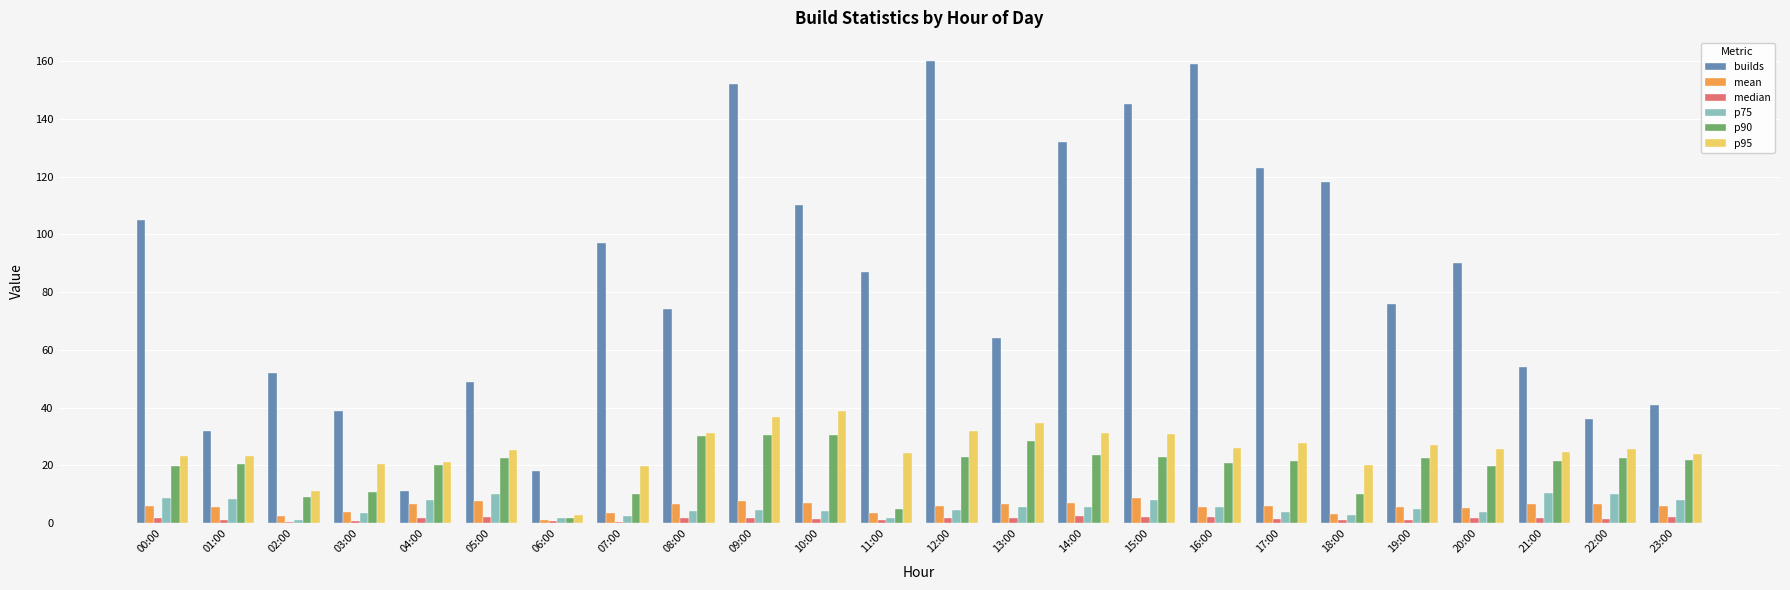

Does the chart contain stacked bars?

No